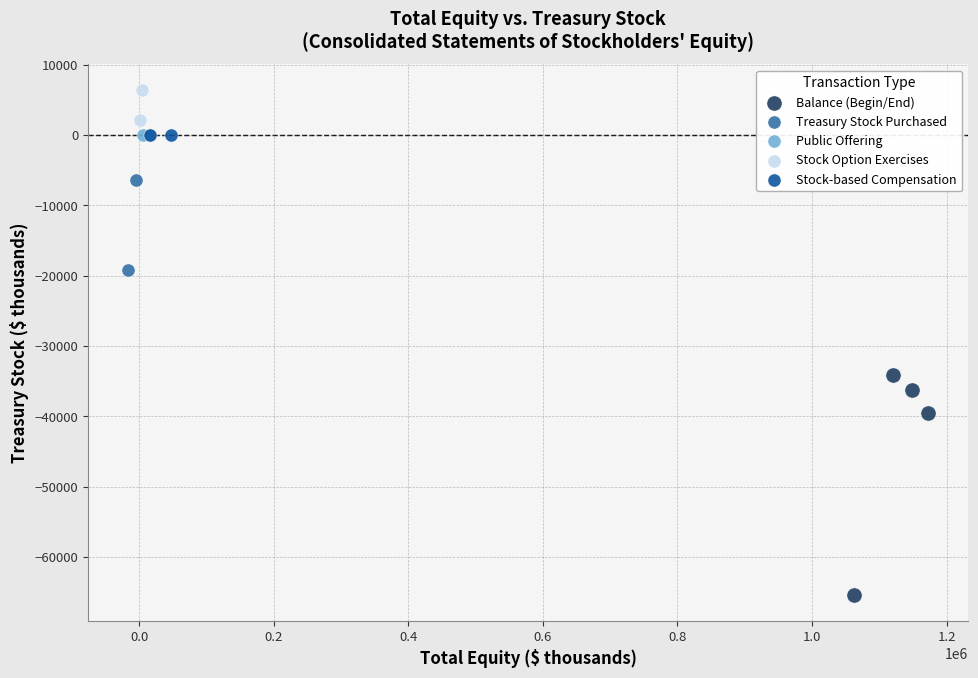

Which series reaches the maximum Y coordinate?

Stock Option Exercises